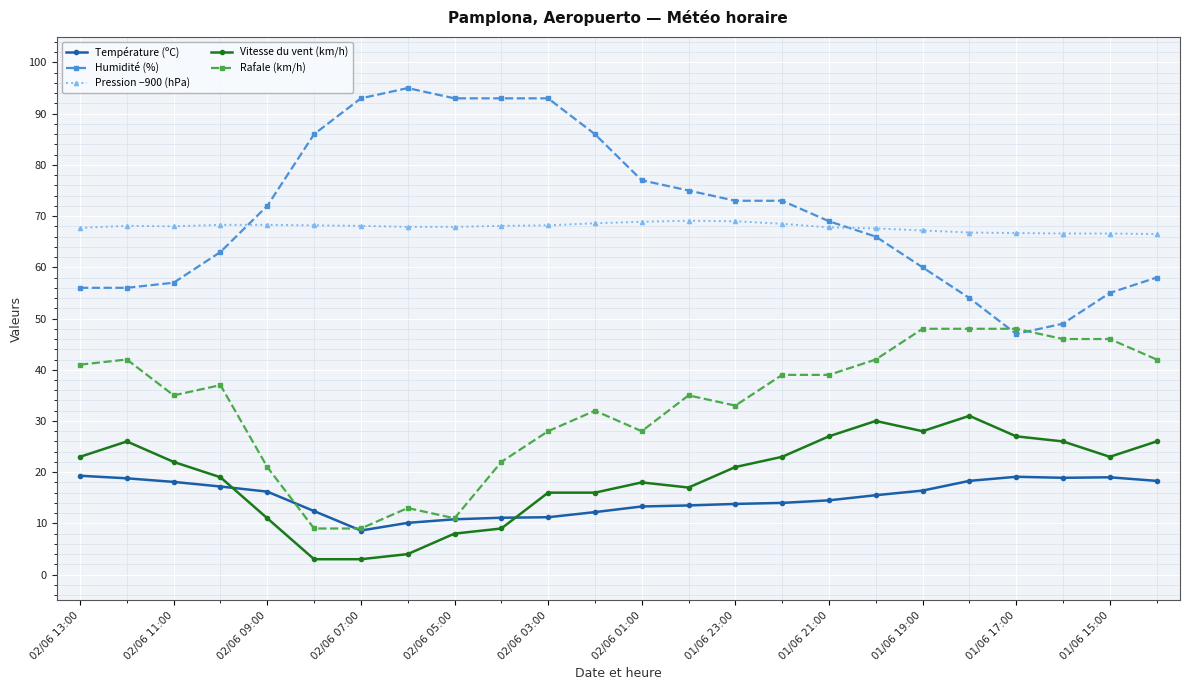

What is the average value of the Humidité (%) series?

70.8